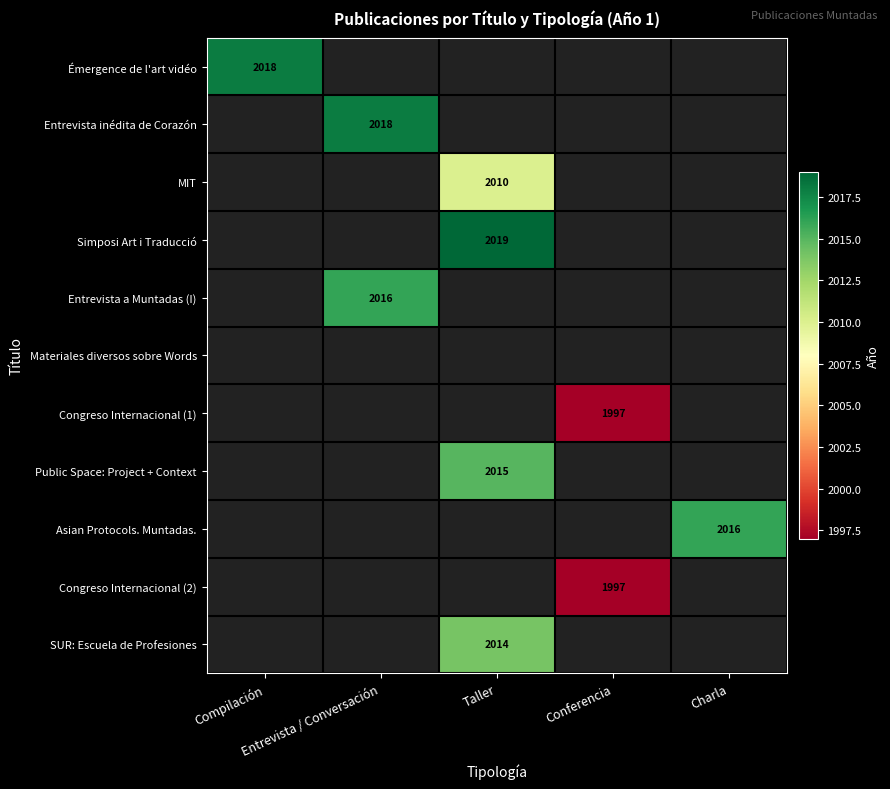

True or false: Entrevista inédita de Corazón has a value of 2018.0 at Entrevista / Conversación.

True